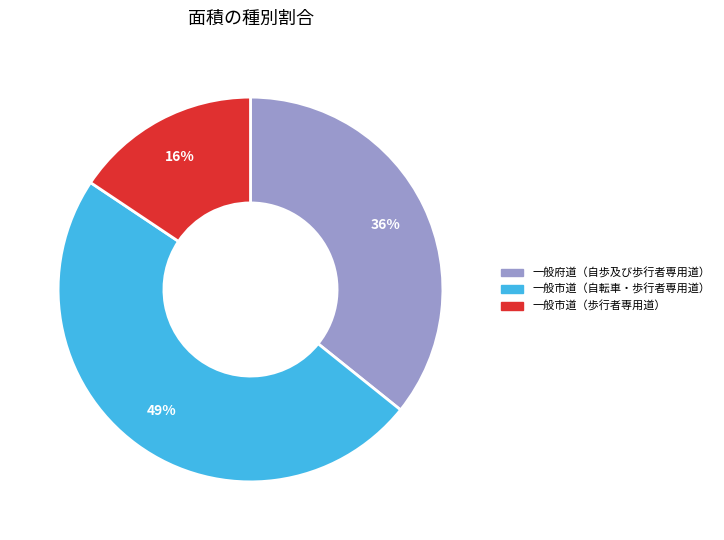

Is there a majority slice in this chart?

No